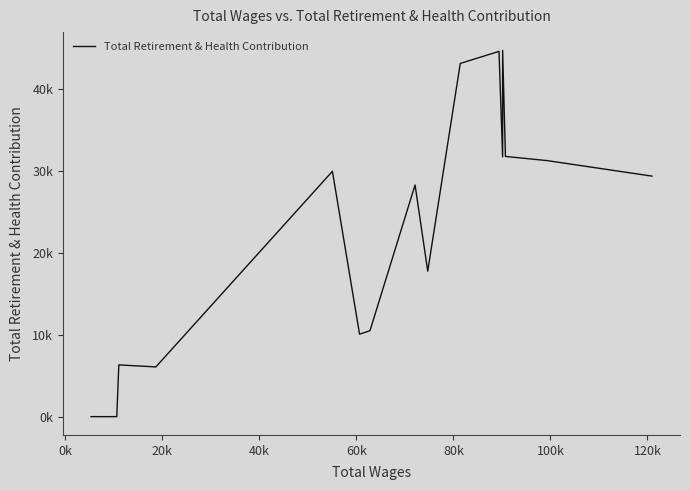

What is the maximum value shown in the chart?

44766